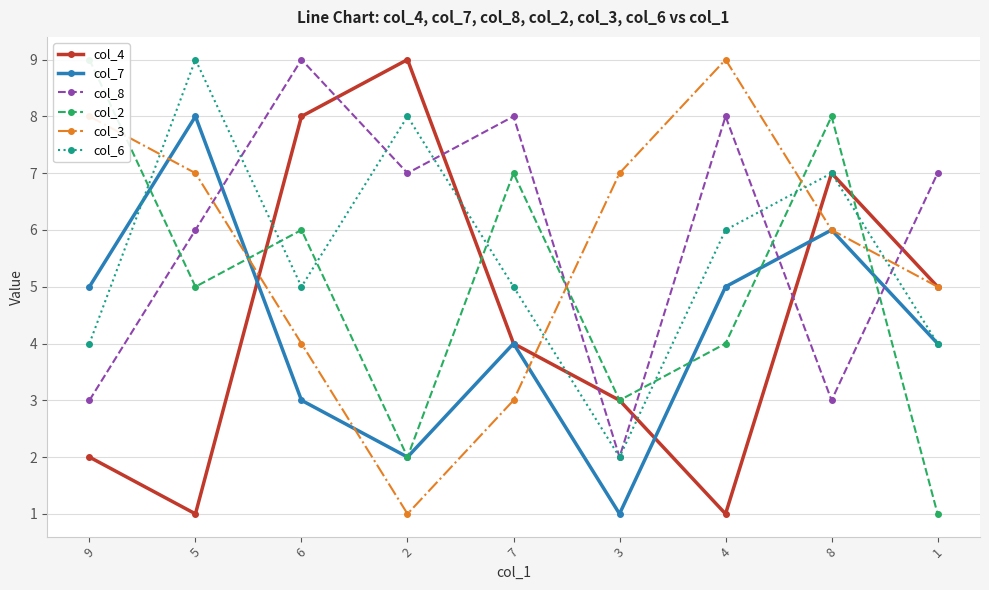

Where do col_7 and col_2 first cross each other?

9 and 5